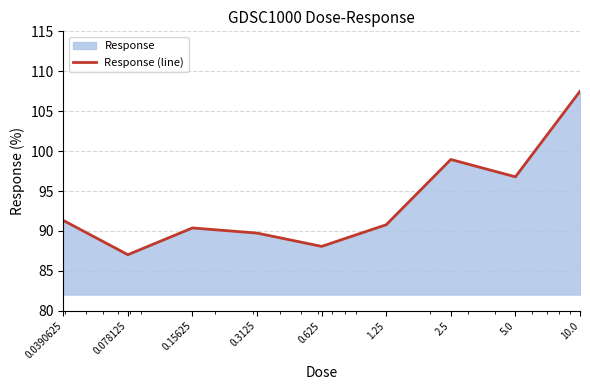

What is the average value?

93.4